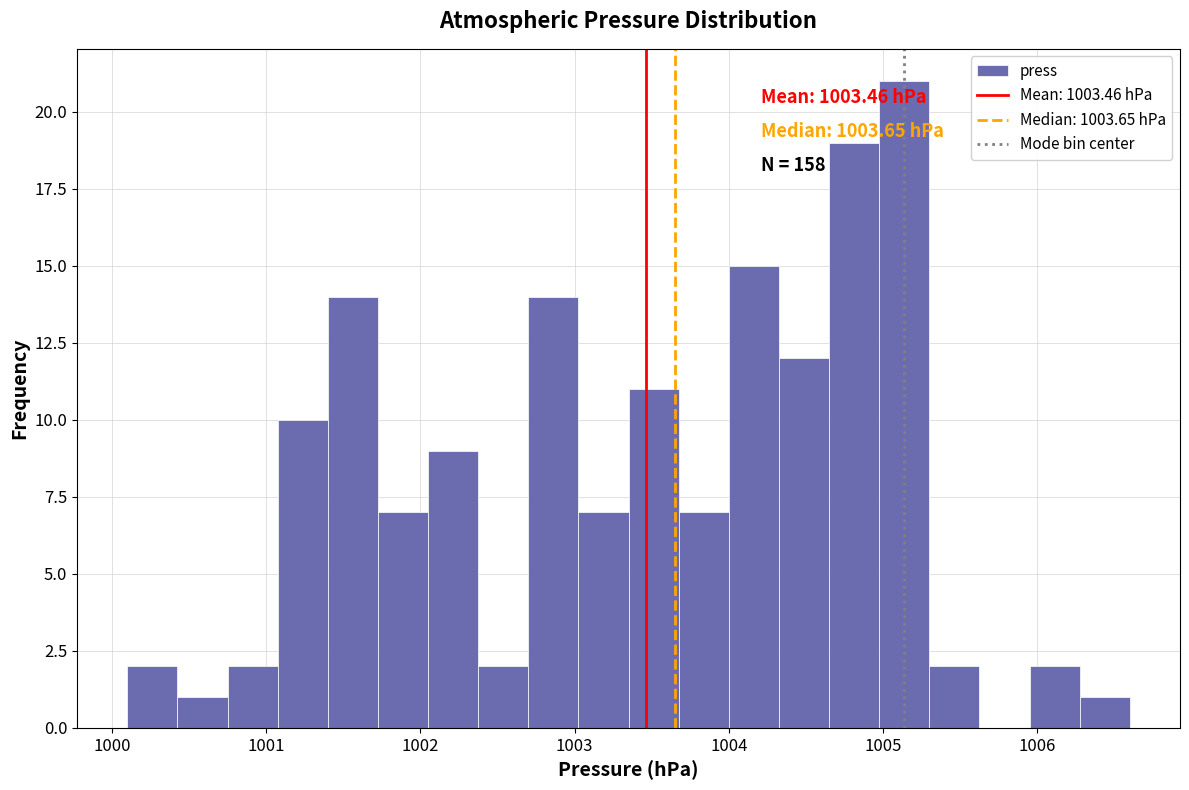

Around what value on the x-axis is the tallest bar? Give the approximate position of its centre, as read against the axis.

1005.1